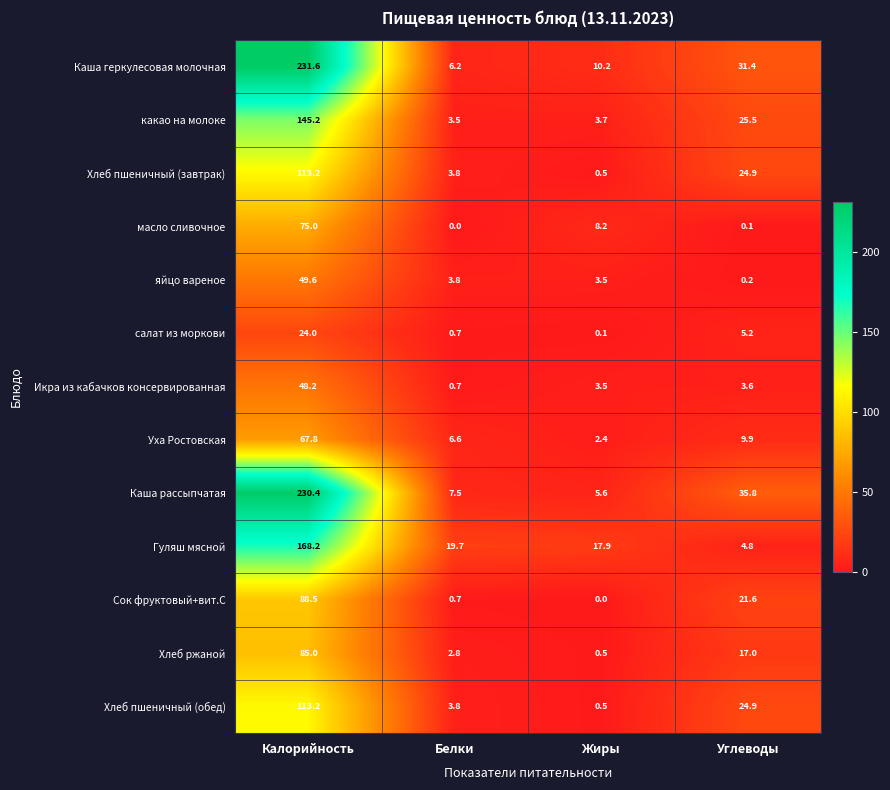

Is it true that какао на молоке equals 3.5 at Белки?

True